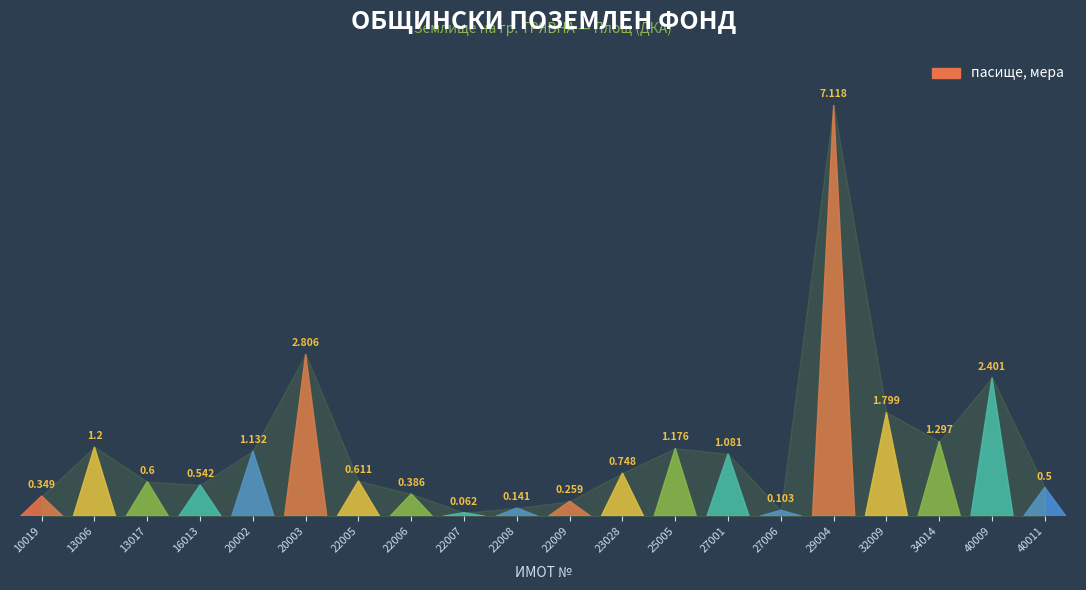

List the labels in order of value, largest first.

29004, 20003, 40009, 32009, 34014, 13006, 25005, 20002, 27001, 23028, 22005, 13017, 16013, 40011, 22006, 10019, 22009, 22008, 27006, 22007